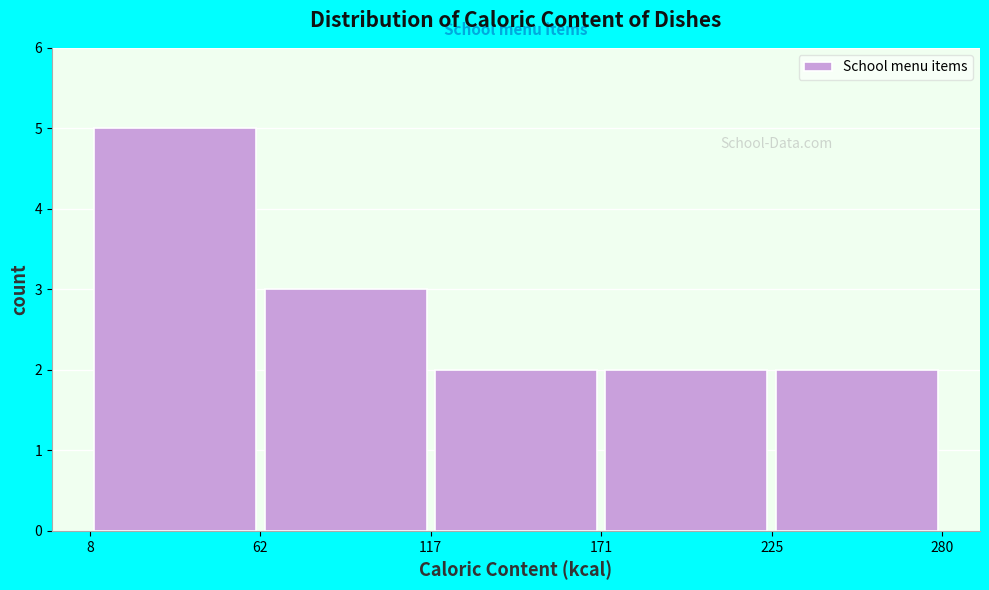

Reading left to right, list every bar in this chart as the range it spans on the x-axis followed by its height. The values are not printed on the chart, so give them approximately, as read against the axis.

8 to 62: 5
62 to 117: 3
117 to 171: 2
171 to 225: 2
225 to 280: 2